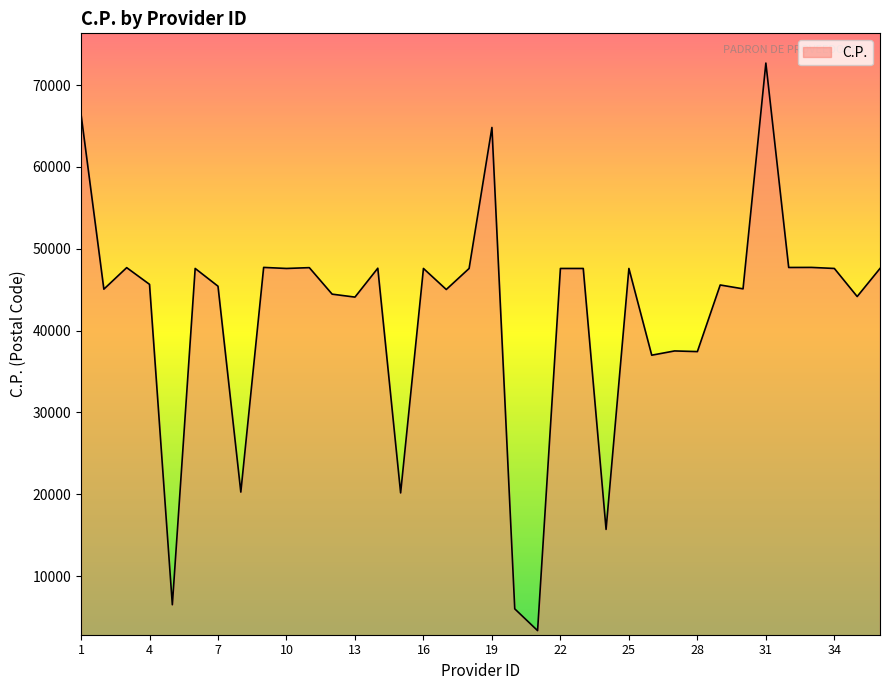

True or false: the data has more than 2 interior local peaks.

True